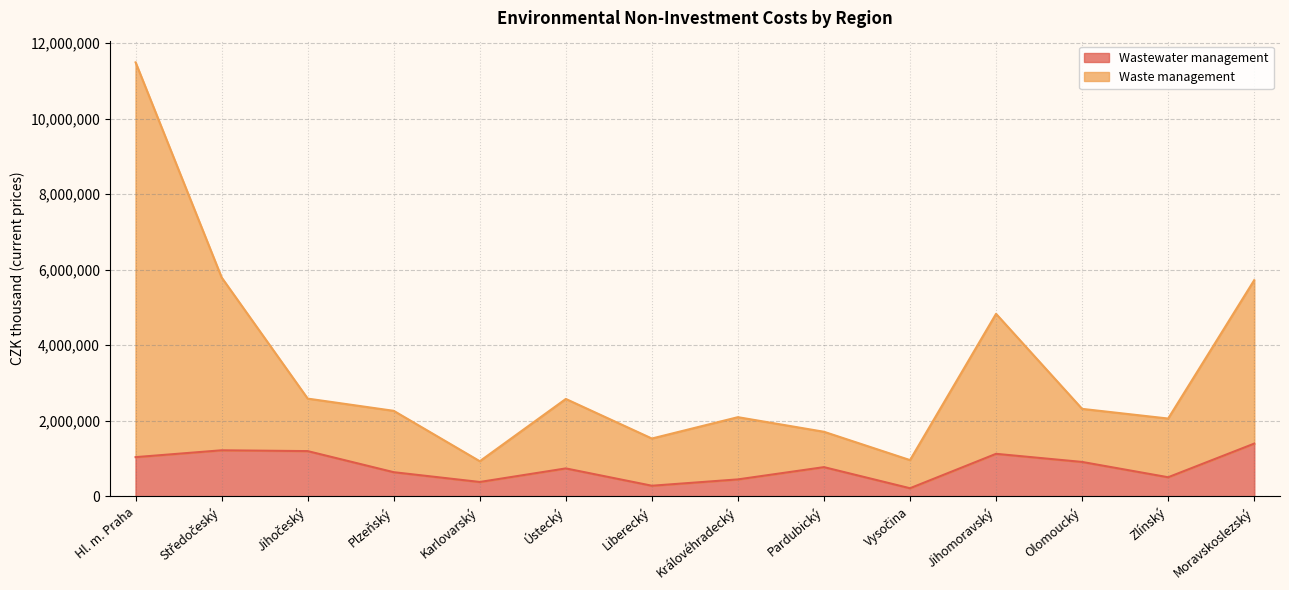

Which series has the largest range (max minus min)?

Waste management